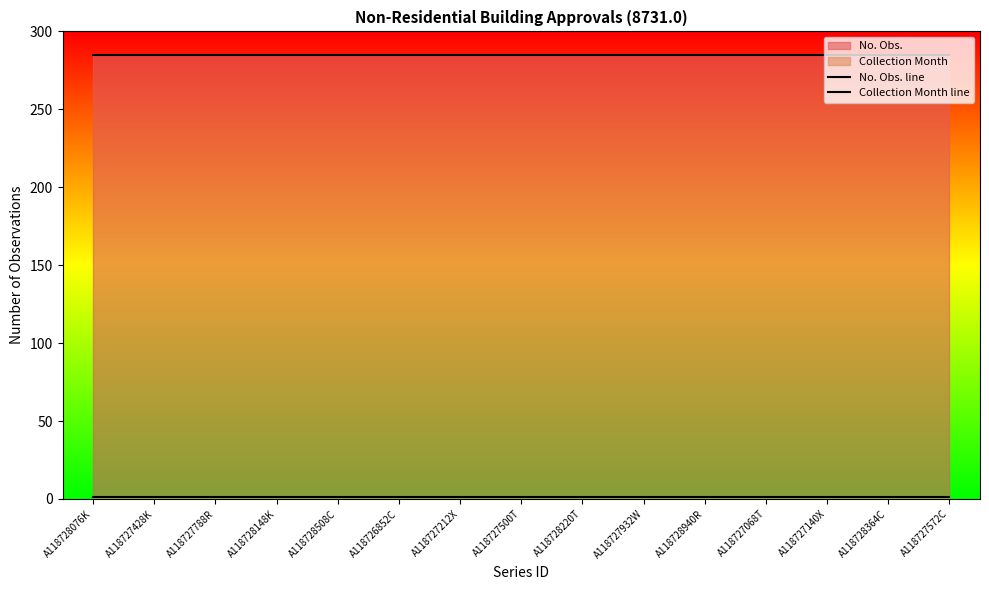

Reading right to left, extract all data points from this chart.

No. Obs. line: A118727572C=285	A118728364C=285	A118727140X=285	A118727068T=285	A118728940R=285	A118727932W=285	A118728220T=285	A118727500T=285	A118727212X=285	A118726852C=285	A118728508C=285	A118728148K=285	A118727788R=285	A118727428K=285	A118728076K=285
Collection Month line: A118727572C=1	A118728364C=1	A118727140X=1	A118727068T=1	A118728940R=1	A118727932W=1	A118728220T=1	A118727500T=1	A118727212X=1	A118726852C=1	A118728508C=1	A118728148K=1	A118727788R=1	A118727428K=1	A118728076K=1